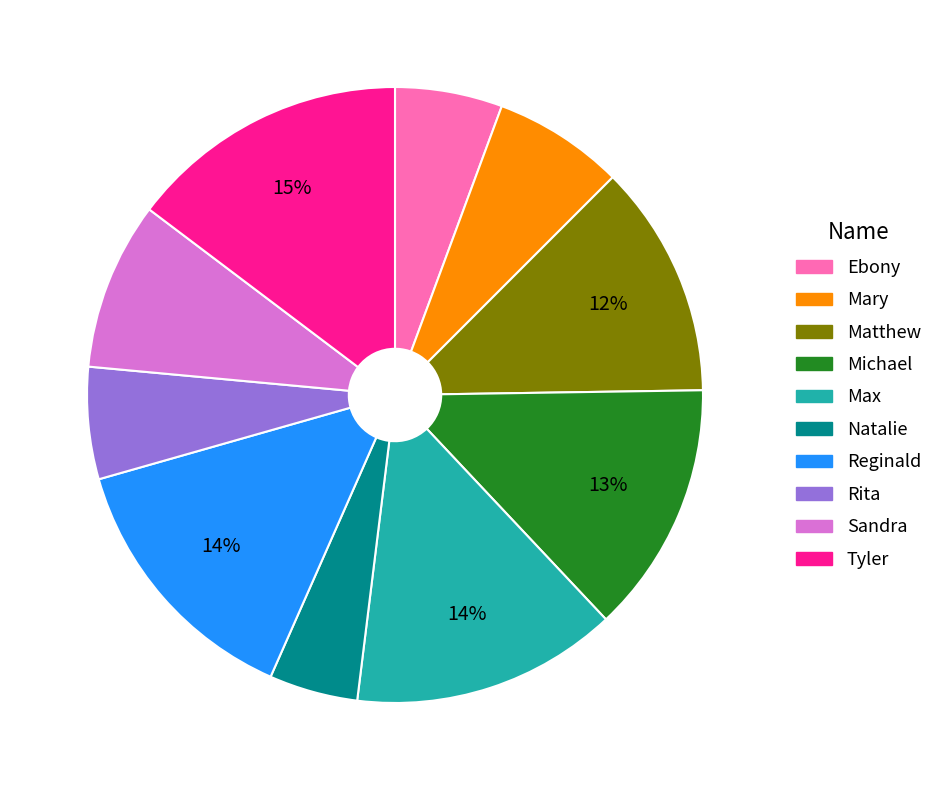

To the nearest percent, what portion does Mary represent?

7%